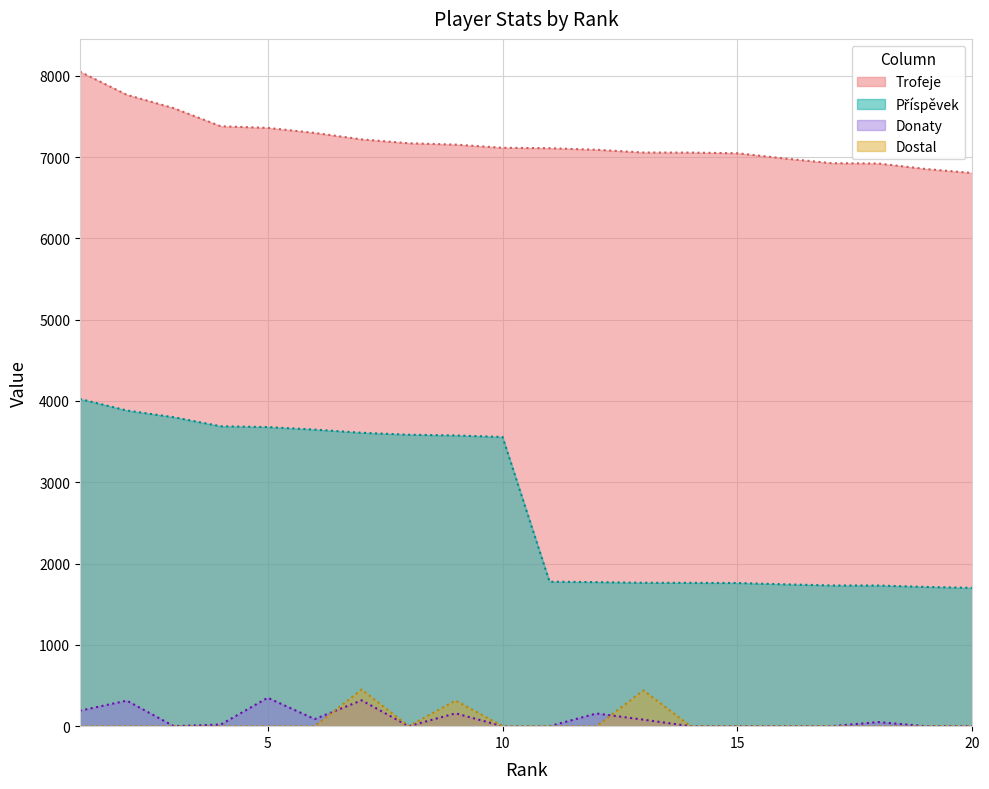

In Donaty, how many points are higher than both neighbors (excluding endpoints)?

6